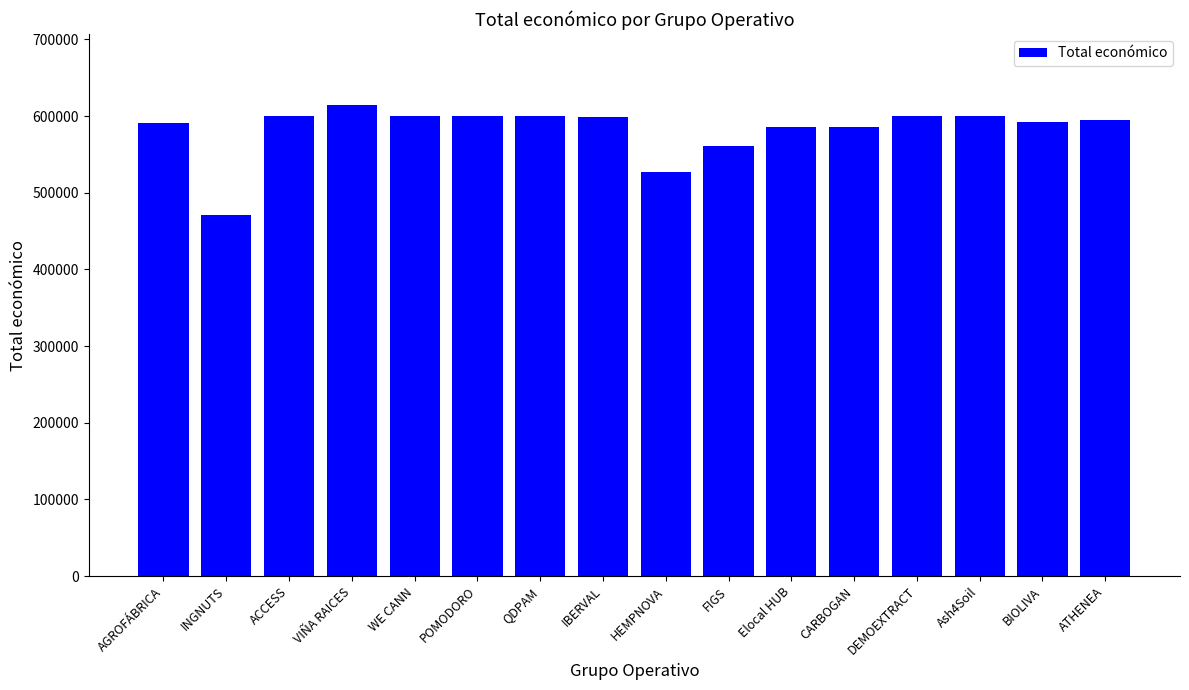

Which has a higher value, ATHENEA or INGNUTS?

ATHENEA